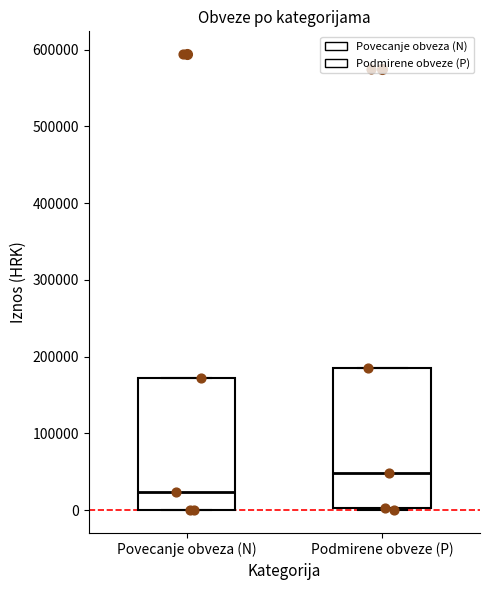

Reading left to right, transcribe this box plot: for each box, give where its median line is, the range the box spans, and where its two whiskers end, as read against the y-axis. The values are not printed on the chart, so give them approximately, as read against the axis.

Povecanje obveza (N): median 20000, box 0 to 170000, whiskers 0 to 170000
Podmirene obveze (P): median 50000, box 0 to 180000, whiskers 0 (just below the box's lower edge) to 180000